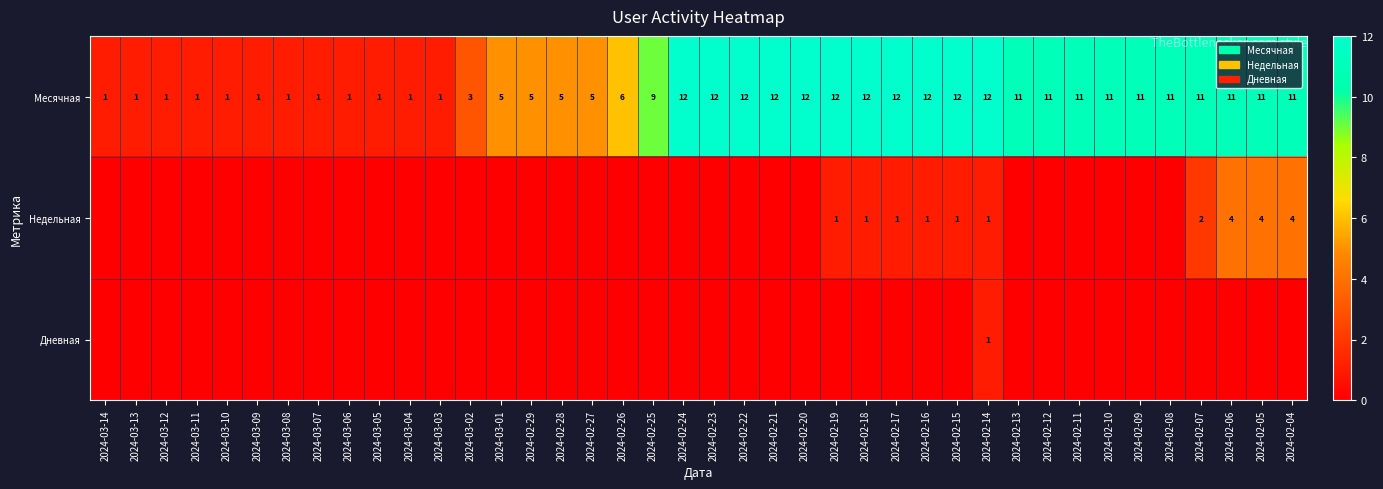

Is it true that Месячная equals 12 at 2024-02-18?

True